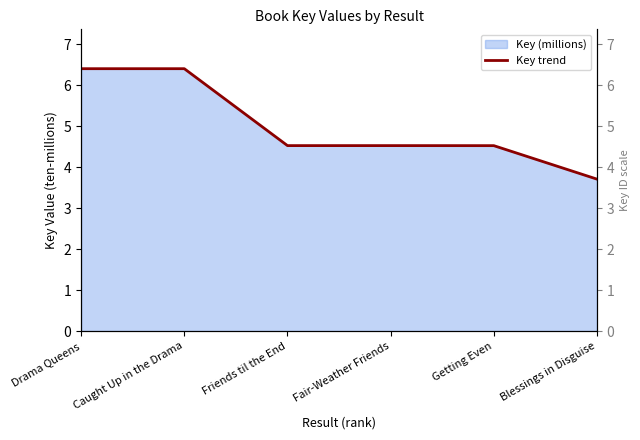

What is the value of the 3rd point from the left?

4.5